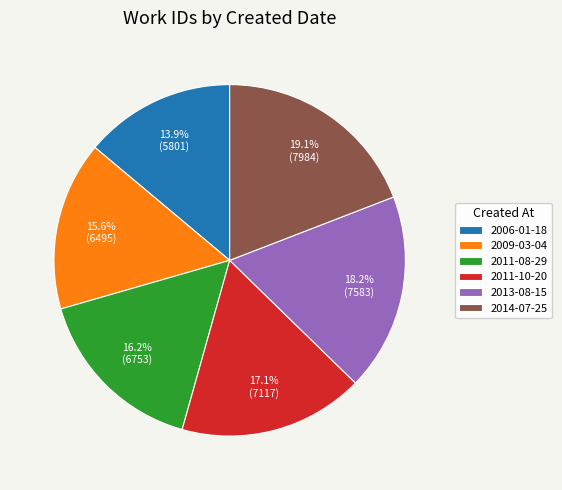

Between 2009-03-04 and 2011-08-29, which is larger?

2011-08-29